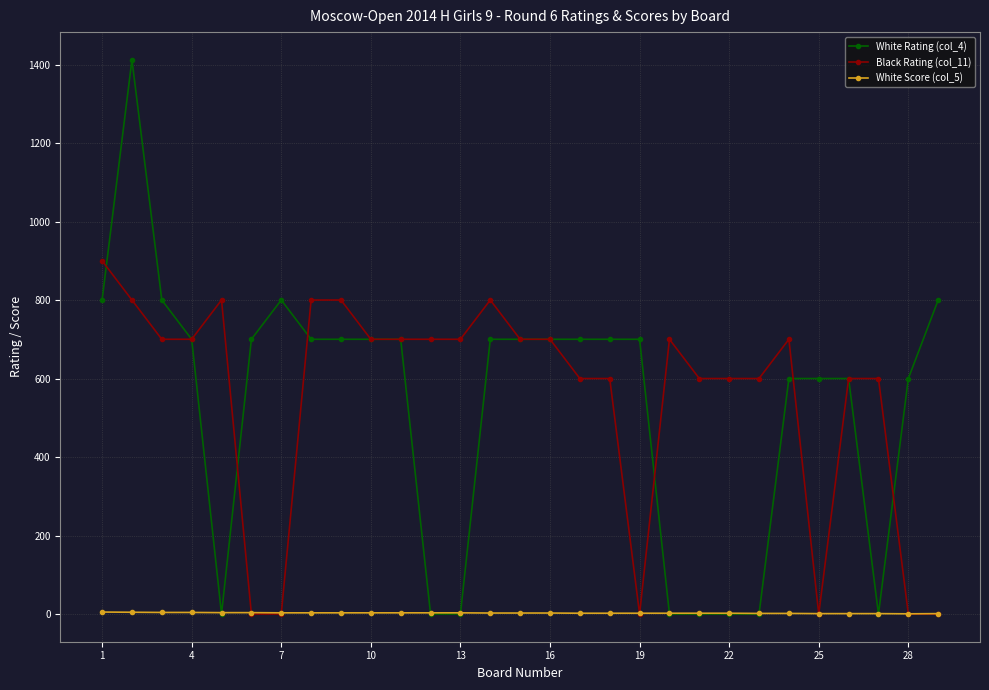

What is the value of the Black Rating (col_11) point at the 24th from the left?

700.0